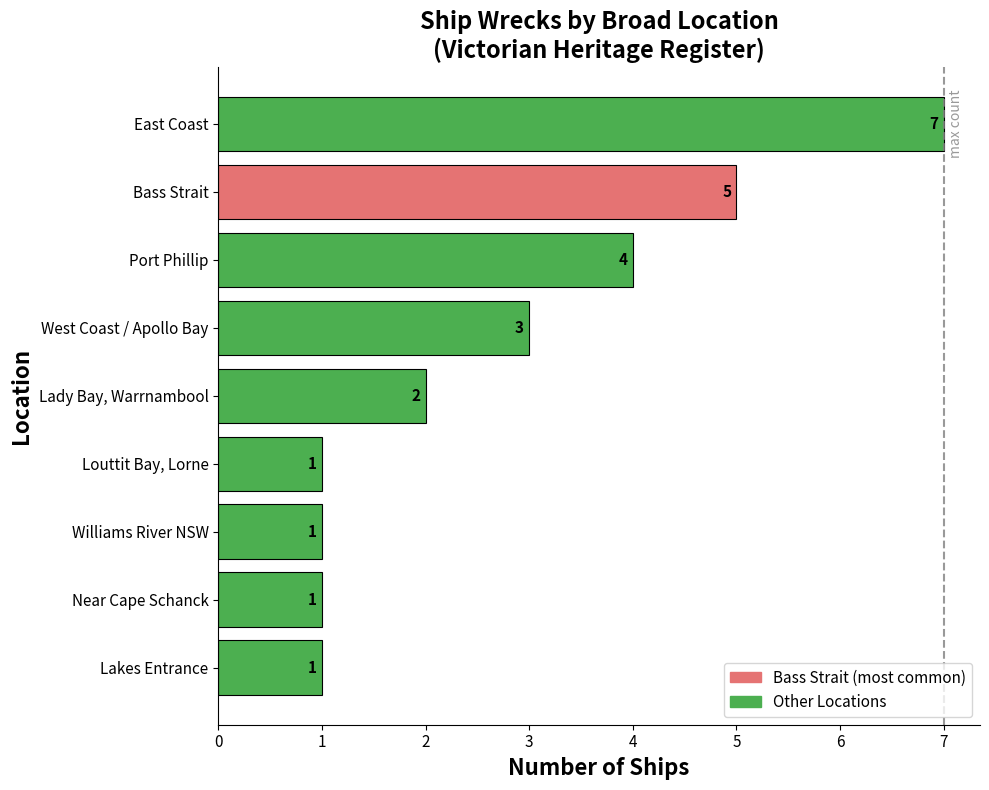

What is the ratio of the value at Lady Bay, Warrnambool to the value at Lakes Entrance?

2.0